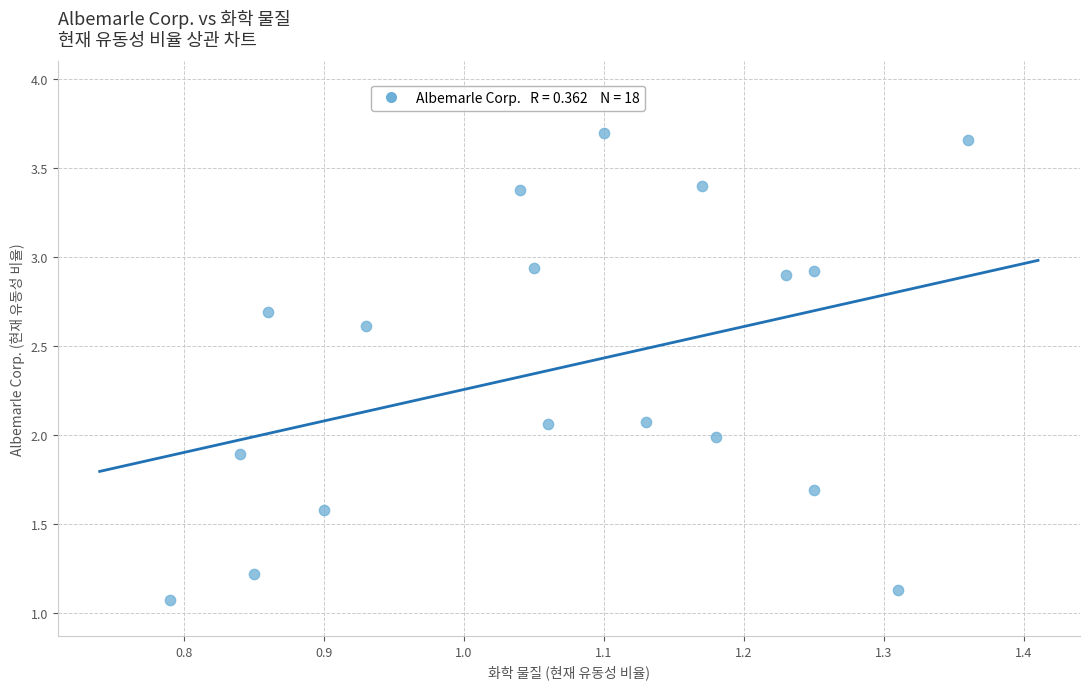

What is the range of Y values (max minus min)?

2.6